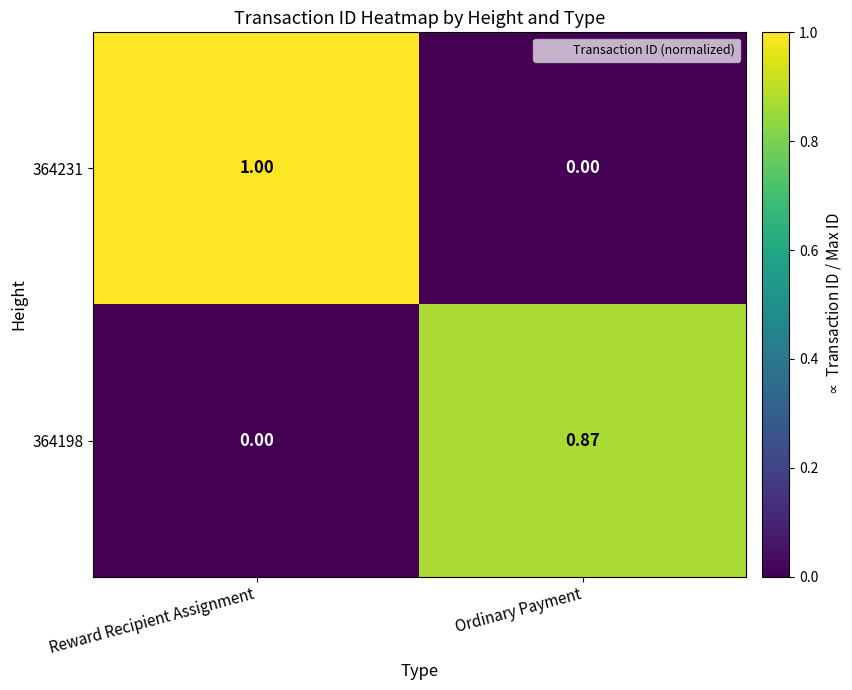

Rank the series at Reward Recipient Assignment from lowest to highest value.

364198, 364231